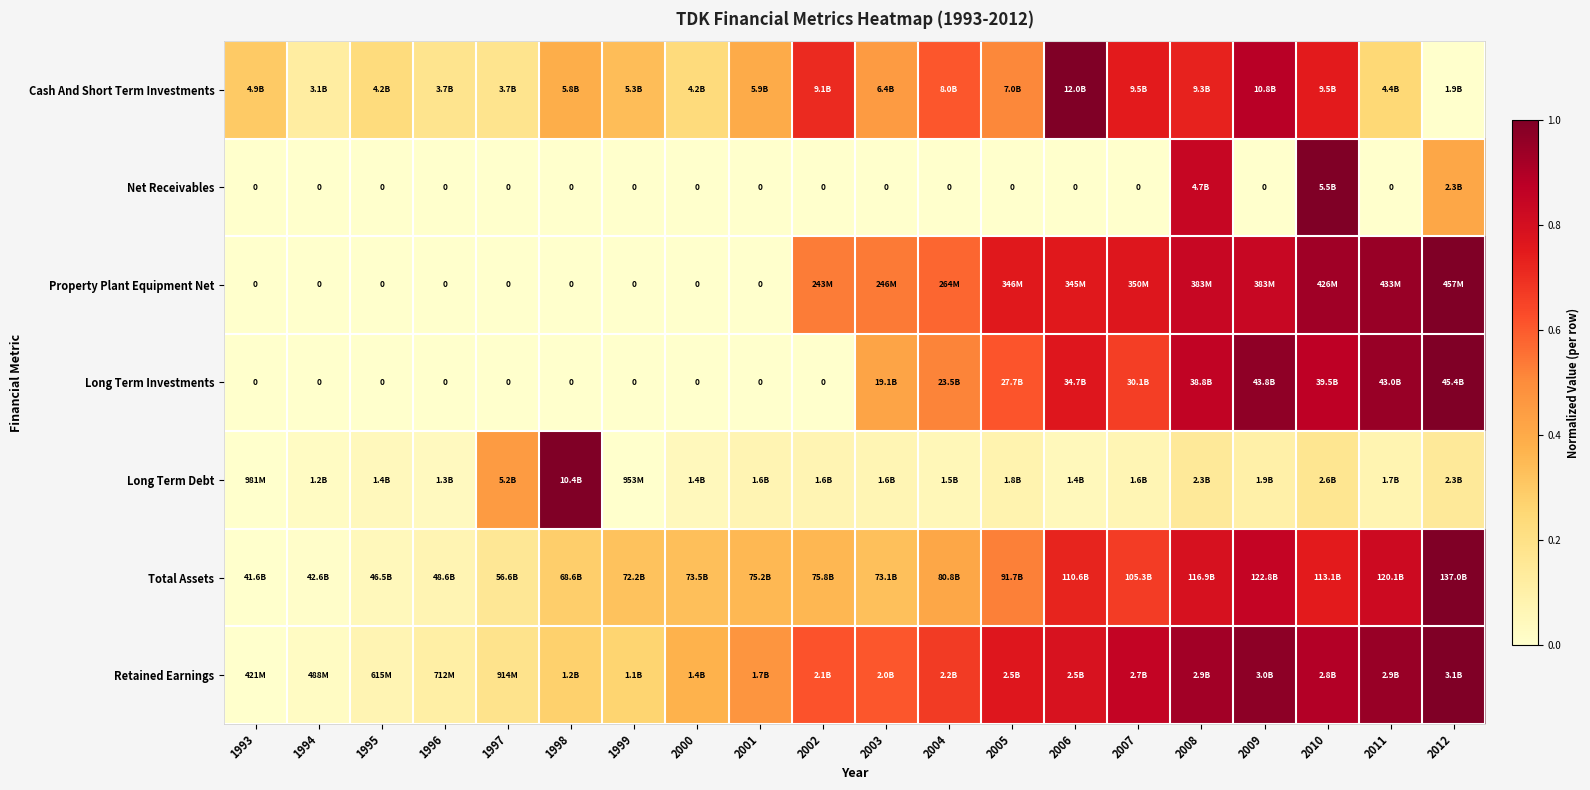

True or false: Cash And Short Term Investments has a value of 0.3 at 1999.

True